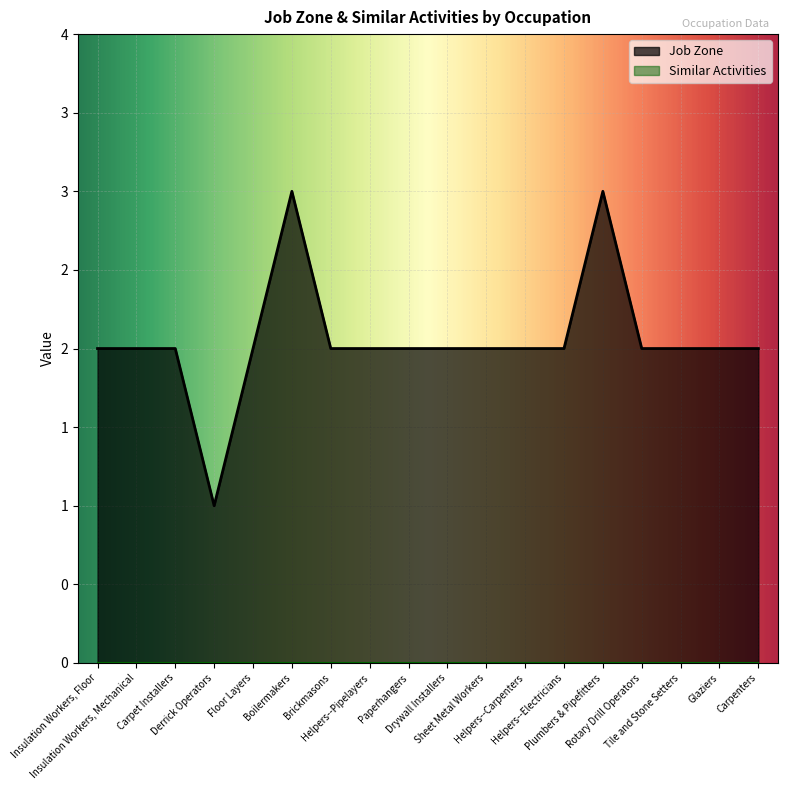

List the labels in order of value, smallest first.

Derrick Operators, Insulation Workers, Floor, Insulation Workers, Mechanical, Carpet Installers, Floor Layers, Brickmasons, Helpers--Pipelayers, Paperhangers, Drywall Installers, Sheet Metal Workers, Helpers--Carpenters, Helpers--Electricians, Rotary Drill Operators, Tile and Stone Setters, Glaziers, Carpenters, Boilermakers, Plumbers & Pipefitters